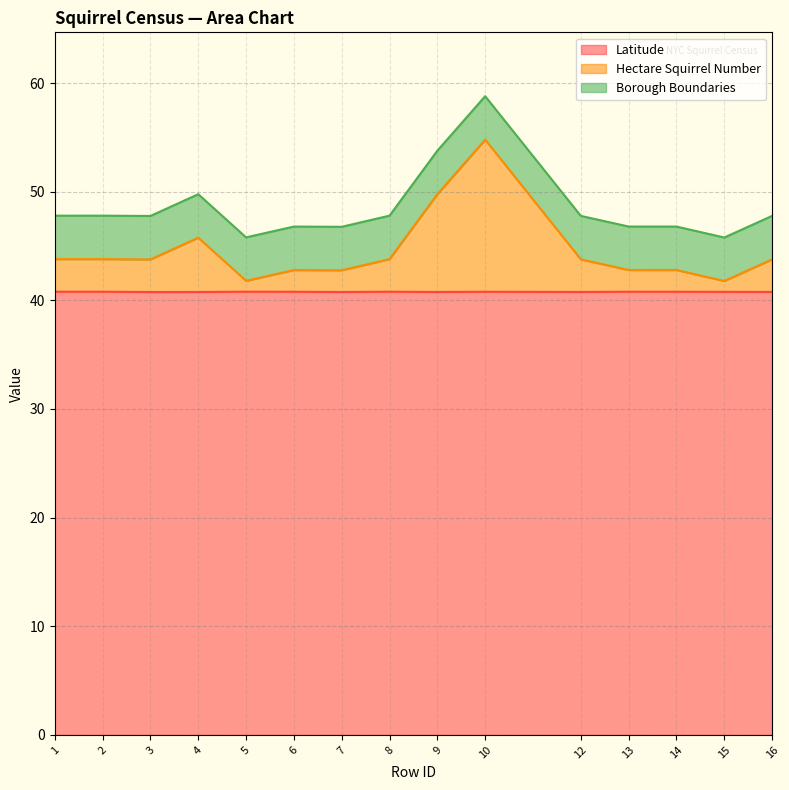

What is the value of the Hectare Squirrel Number point at the 14th from the left?

41.8